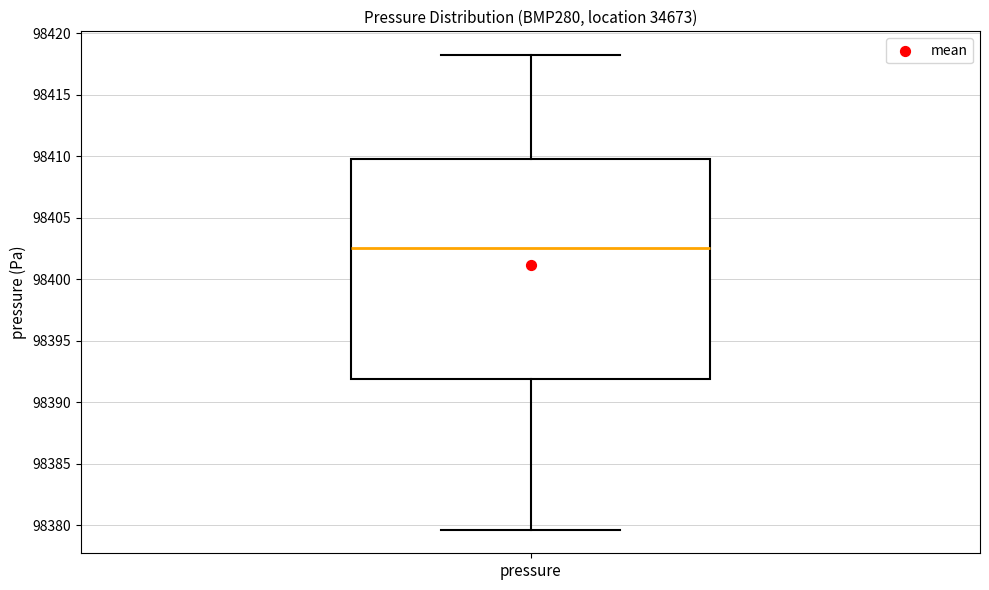

Read this box plot against the y-axis: the position of the median line, the range covered by the box, and the ends of both whiskers. The values are not printed on the chart, so give them approximately, as read against the axis.

median 98402.5, box 98392.0 to 98410.0, whiskers 98379.5 to 98418.0